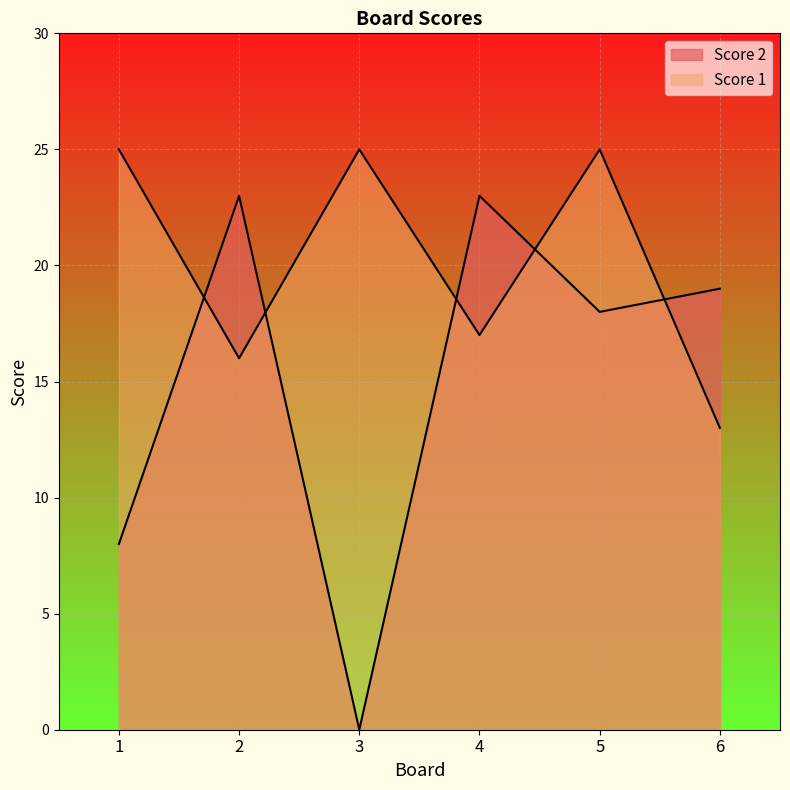

True or false: Score 2 and Score 1 cross at least once.

True